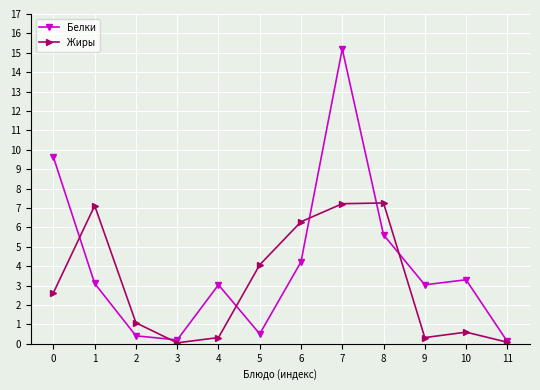

The Жиры series shows 3.6 at 0. True or false?

False